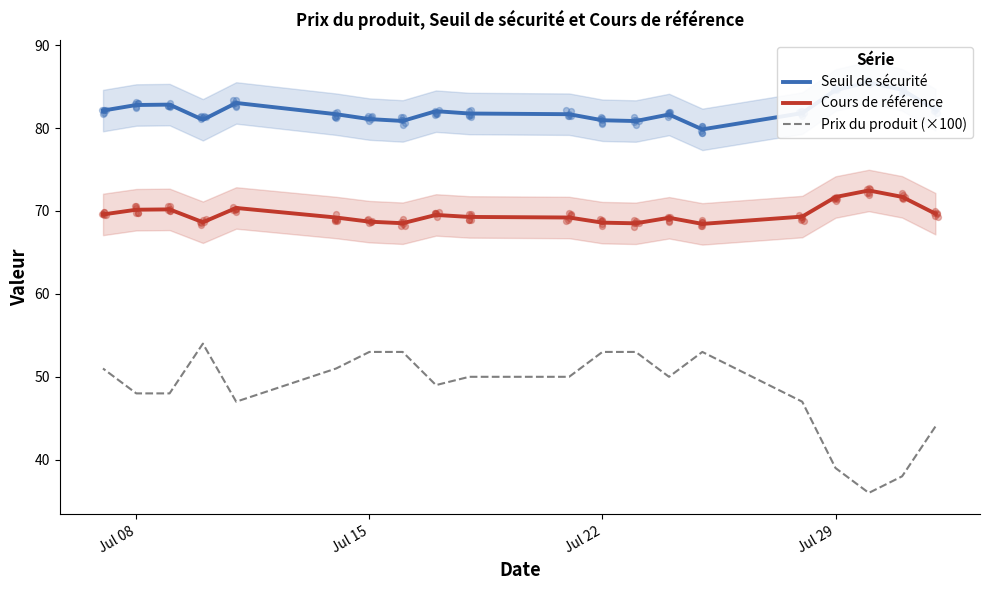

Is the value of Prix du produit (×100) at 11 greater than the value of Cours de référence at 16?

No